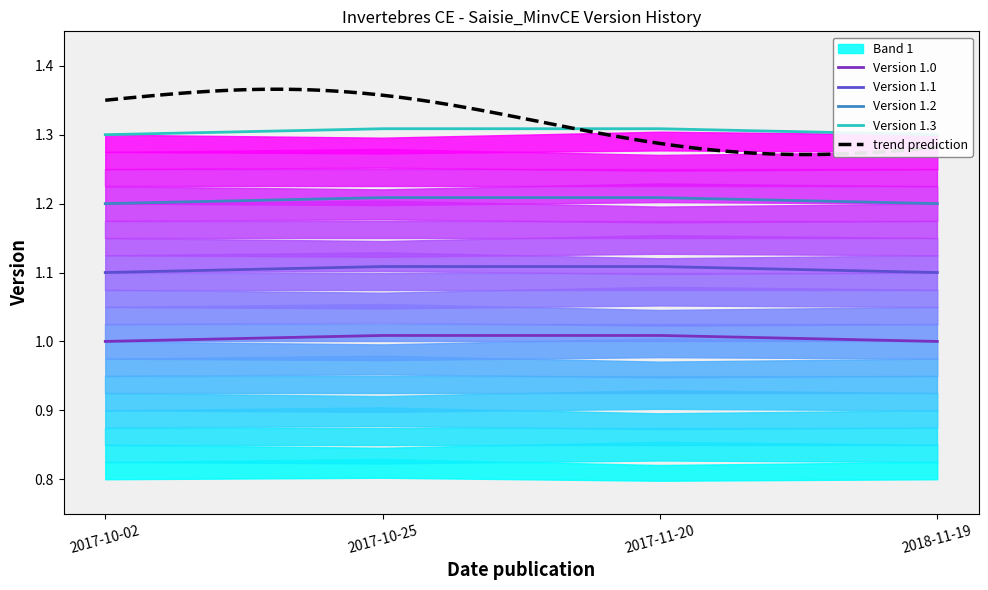

Does the chart have visible grid lines?

No